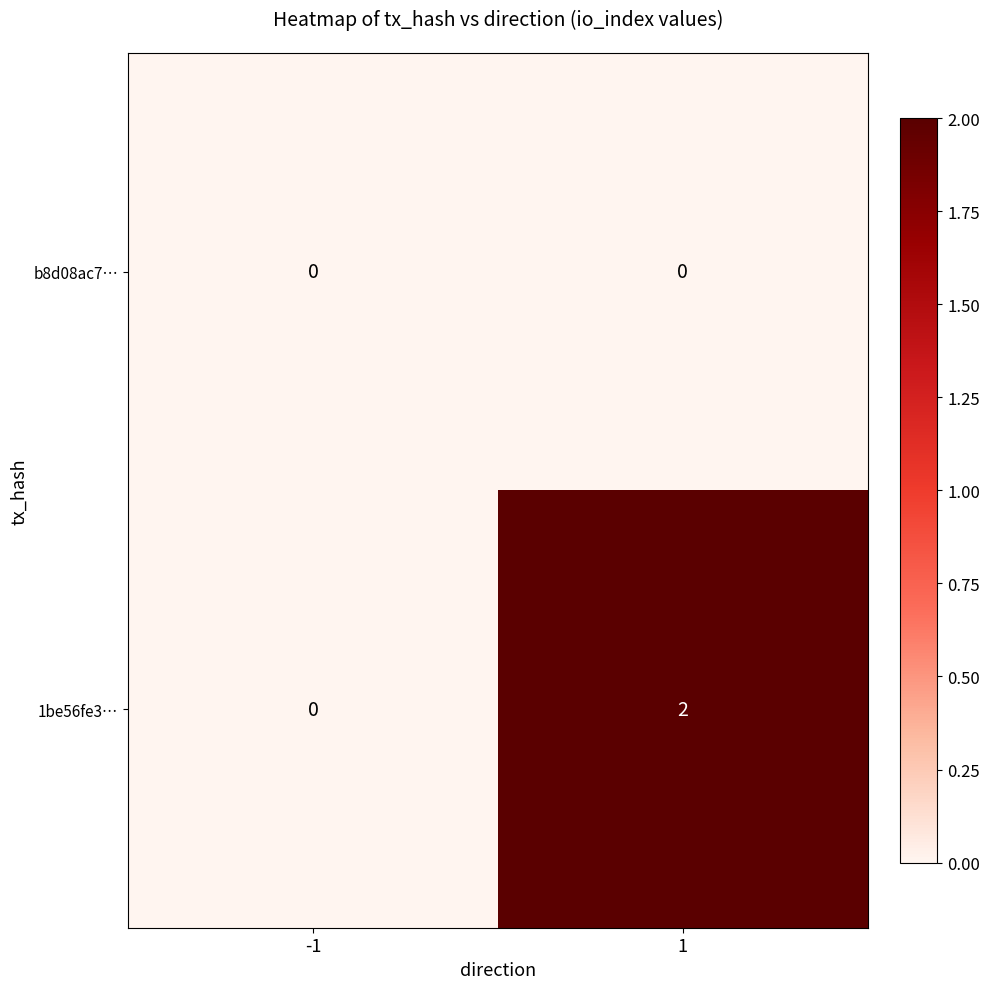

At 1, list the series in order from smallest to largest.

b8d08ac7…, 1be56fe3…